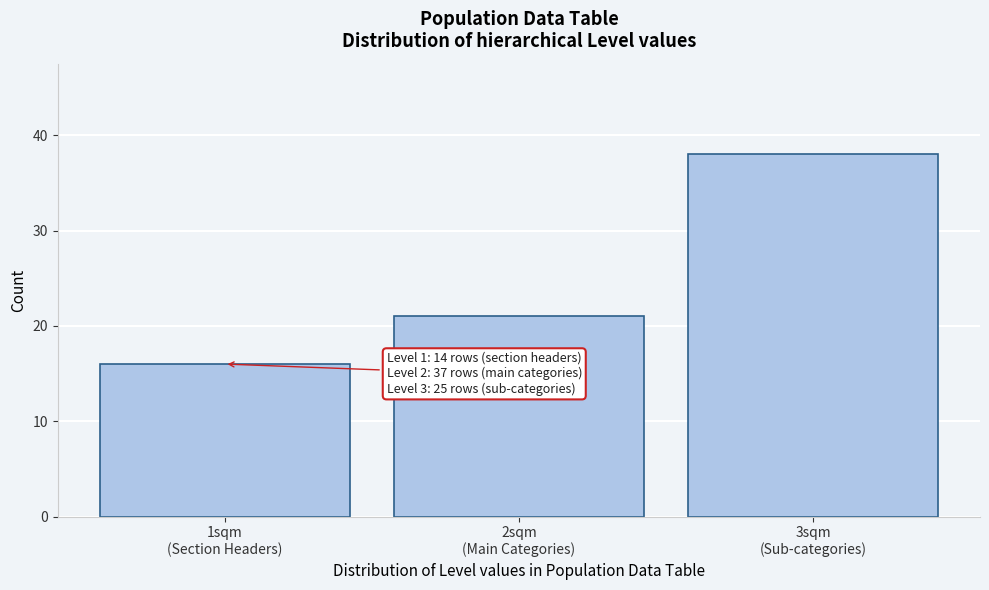

Reading left to right, what are all the values shown in this chart?

16	21	38